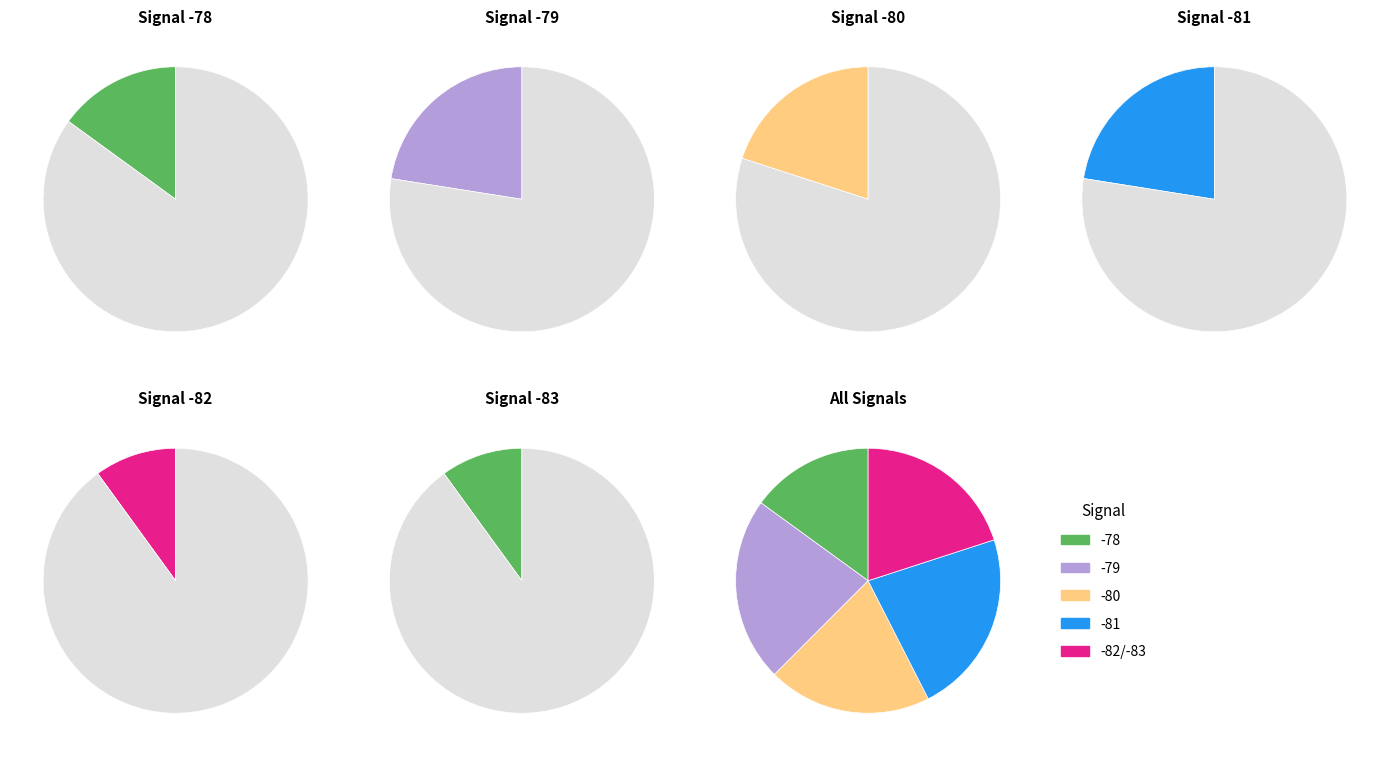

To the nearest percent, what is the difference between the samples and signal slice percentages?

100%